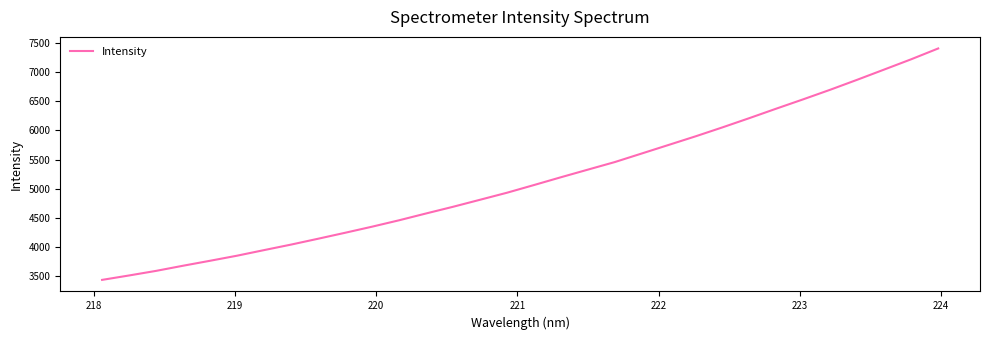

What is the greatest value displayed?

7404.3